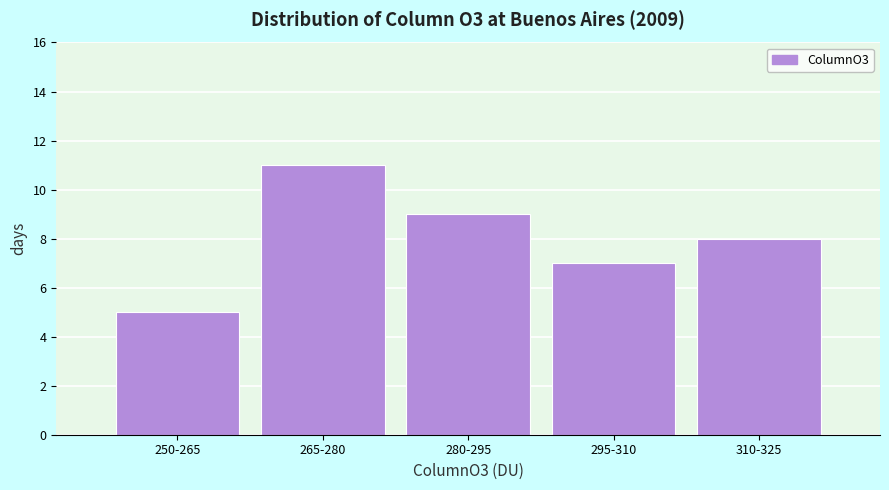

Reading left to right, what are all the values shown in this chart?

5	11	9	7	8